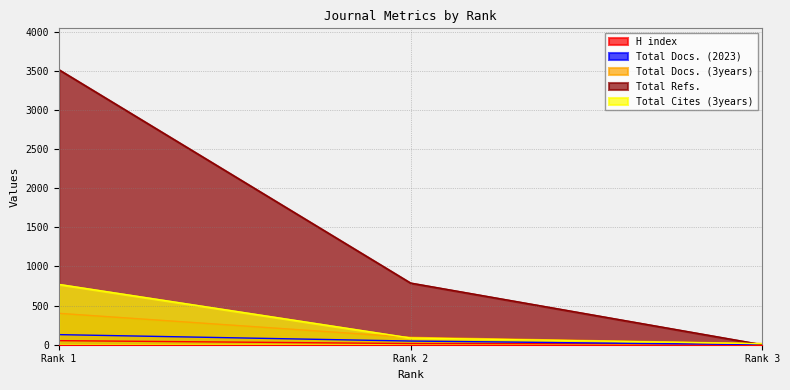

Which series has the largest total across all categories?

Total Refs.